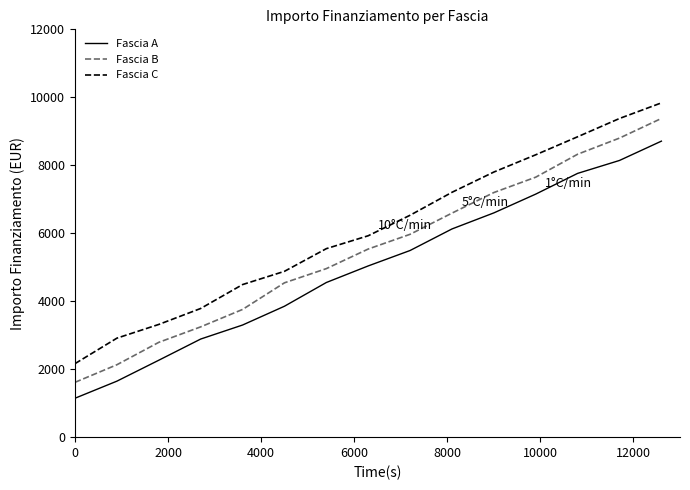

Which series has the largest range (max minus min)?

Fascia B